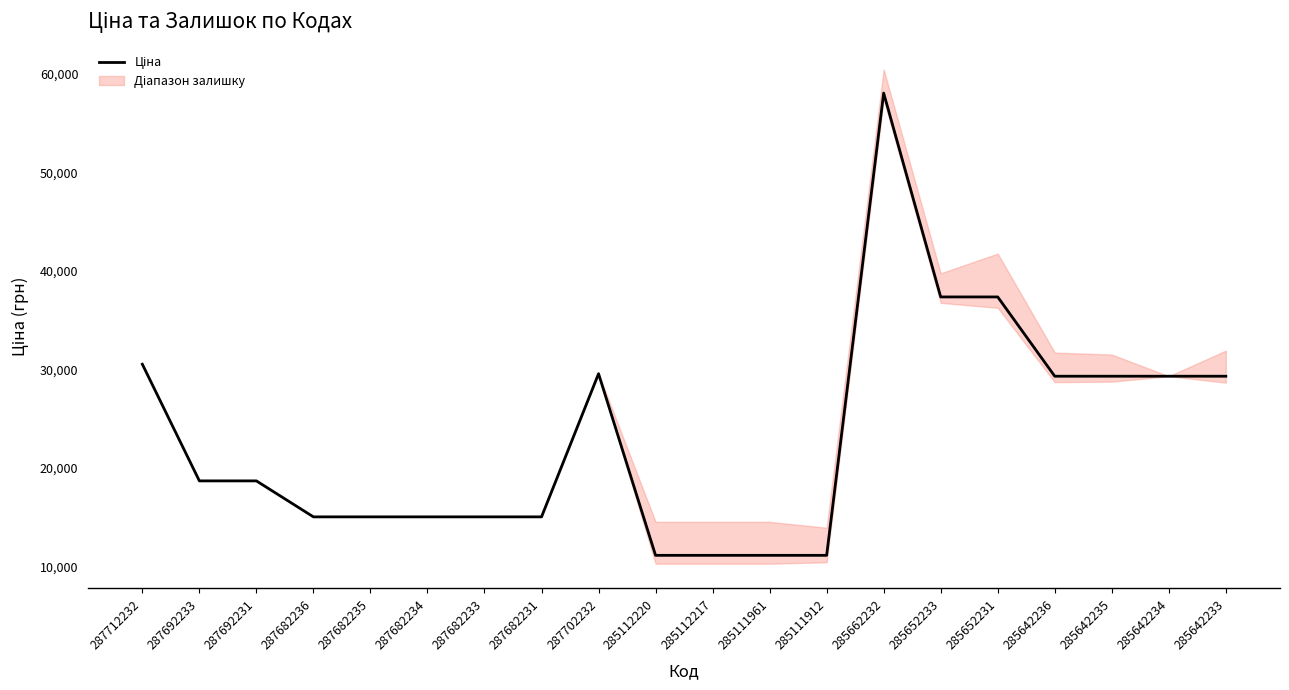

True or false: Ціна and Доп. ціна cross at least once.

False